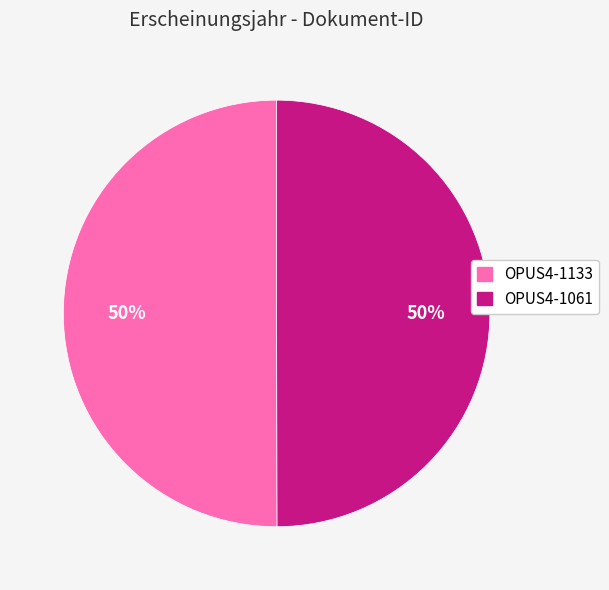

What percentage is the OPUS4-1133 slice, to the nearest percent?

50%